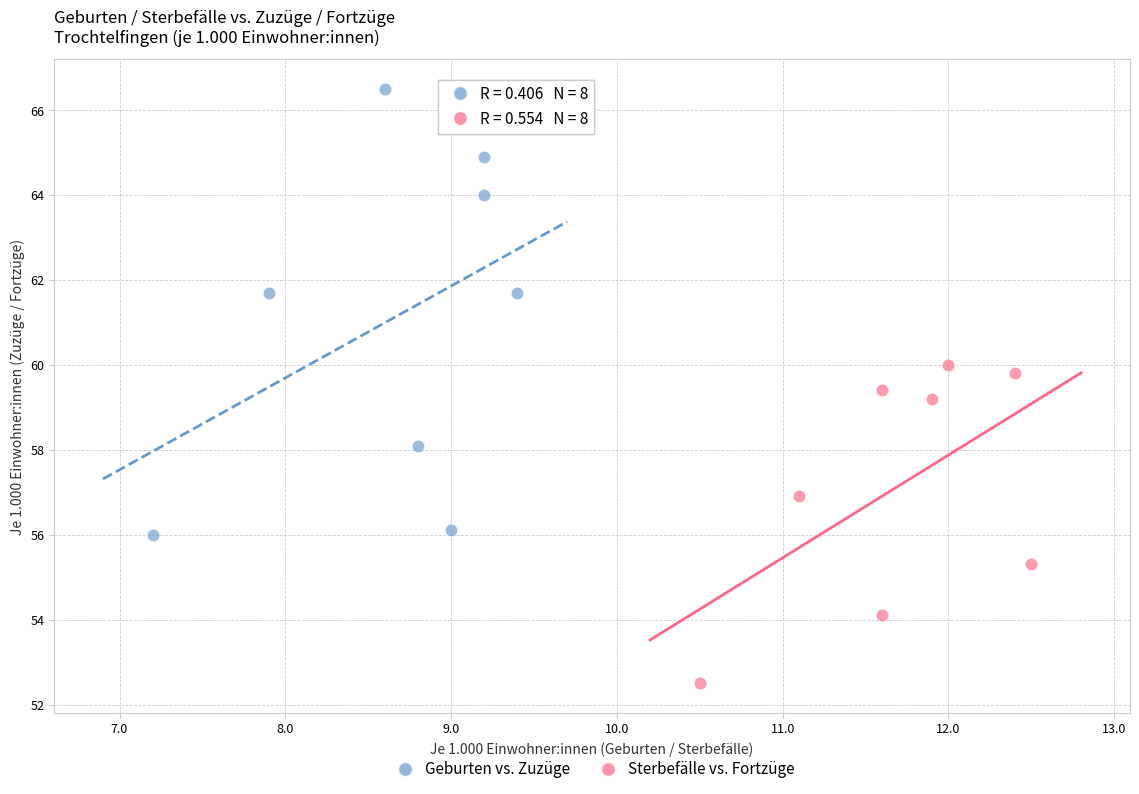

Which series has the widest spread of Y values?

Geburten vs. Zuzüge